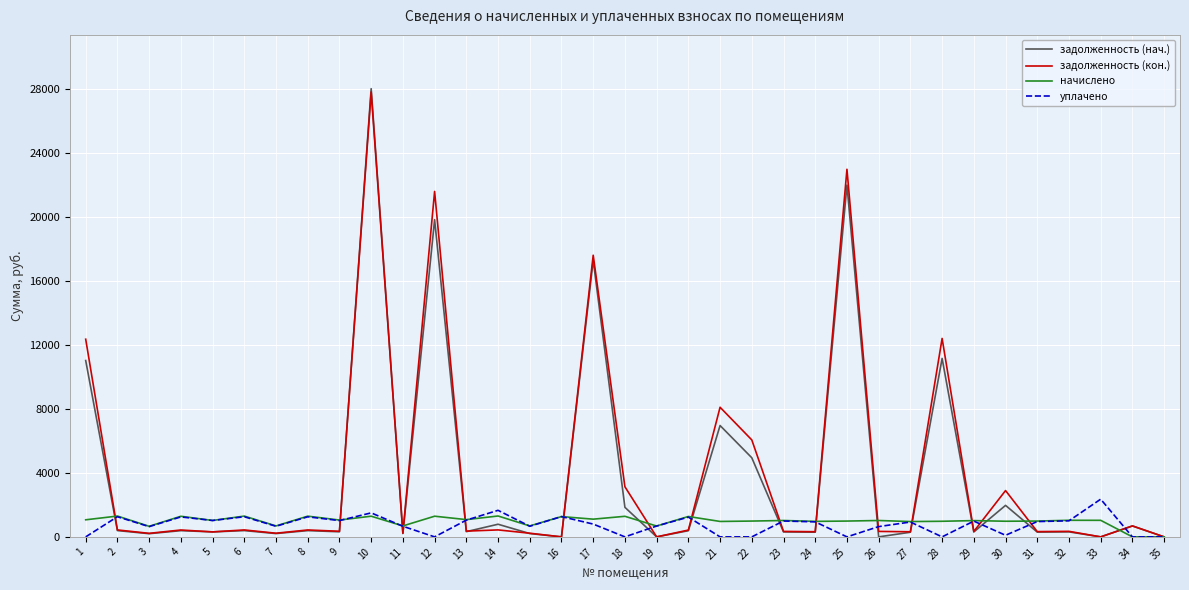

True or false: начислено has more than 1 interior local peaks.

True